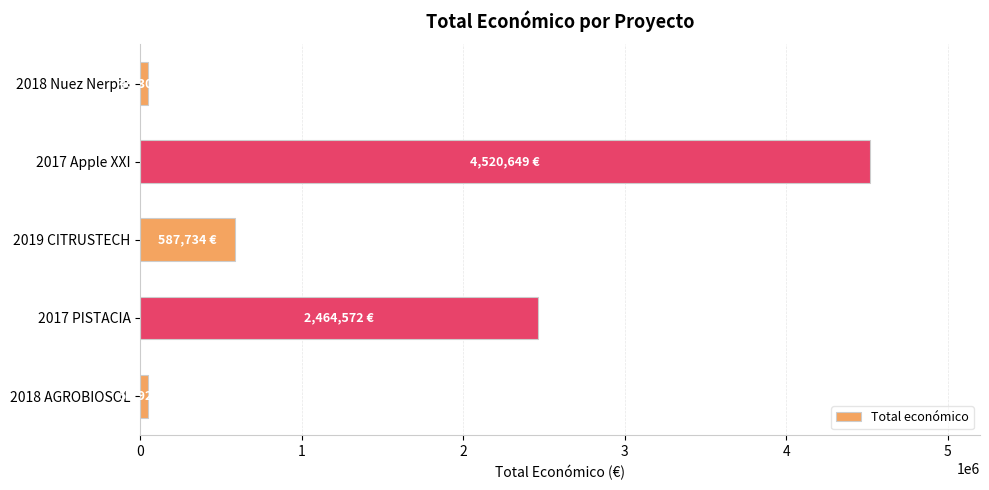

How many data points are less than 587734?

2